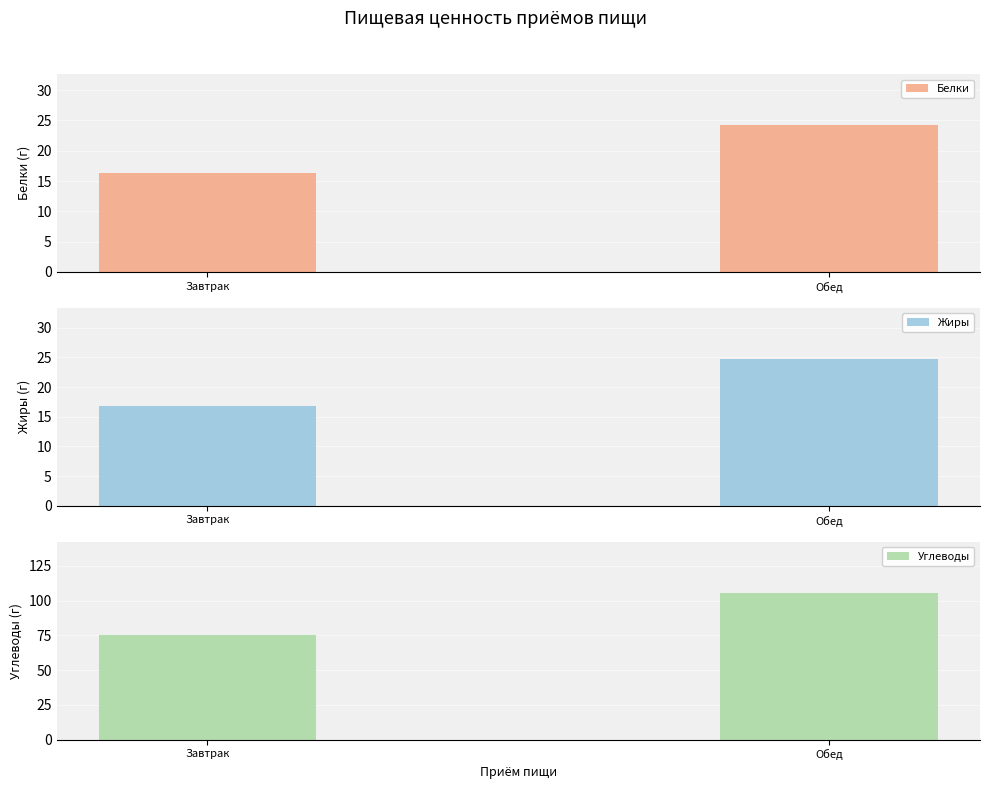

What position from the left is Обед?

2